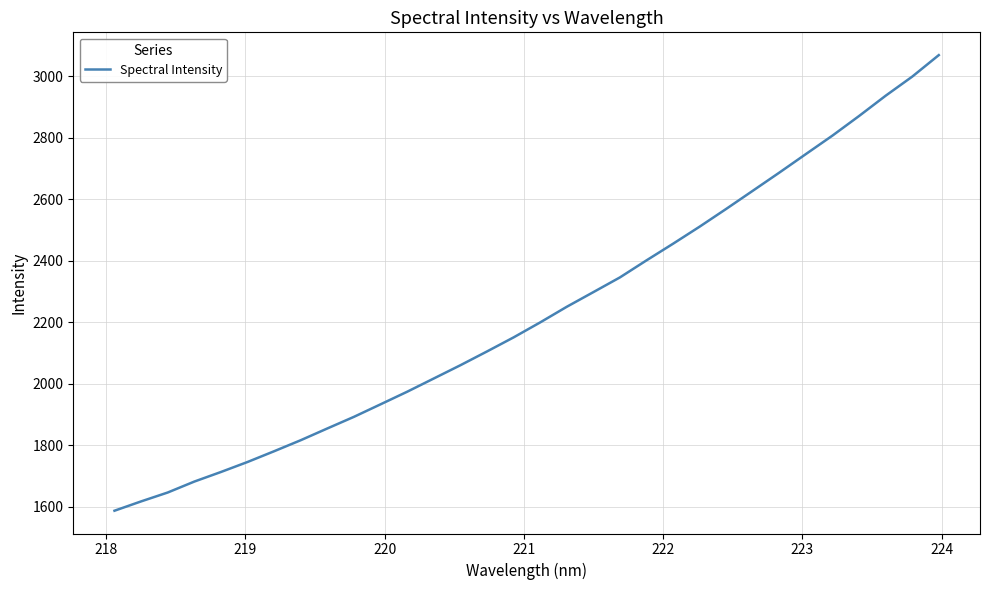

What is the difference between the maximum and second lowest values?

1452.6